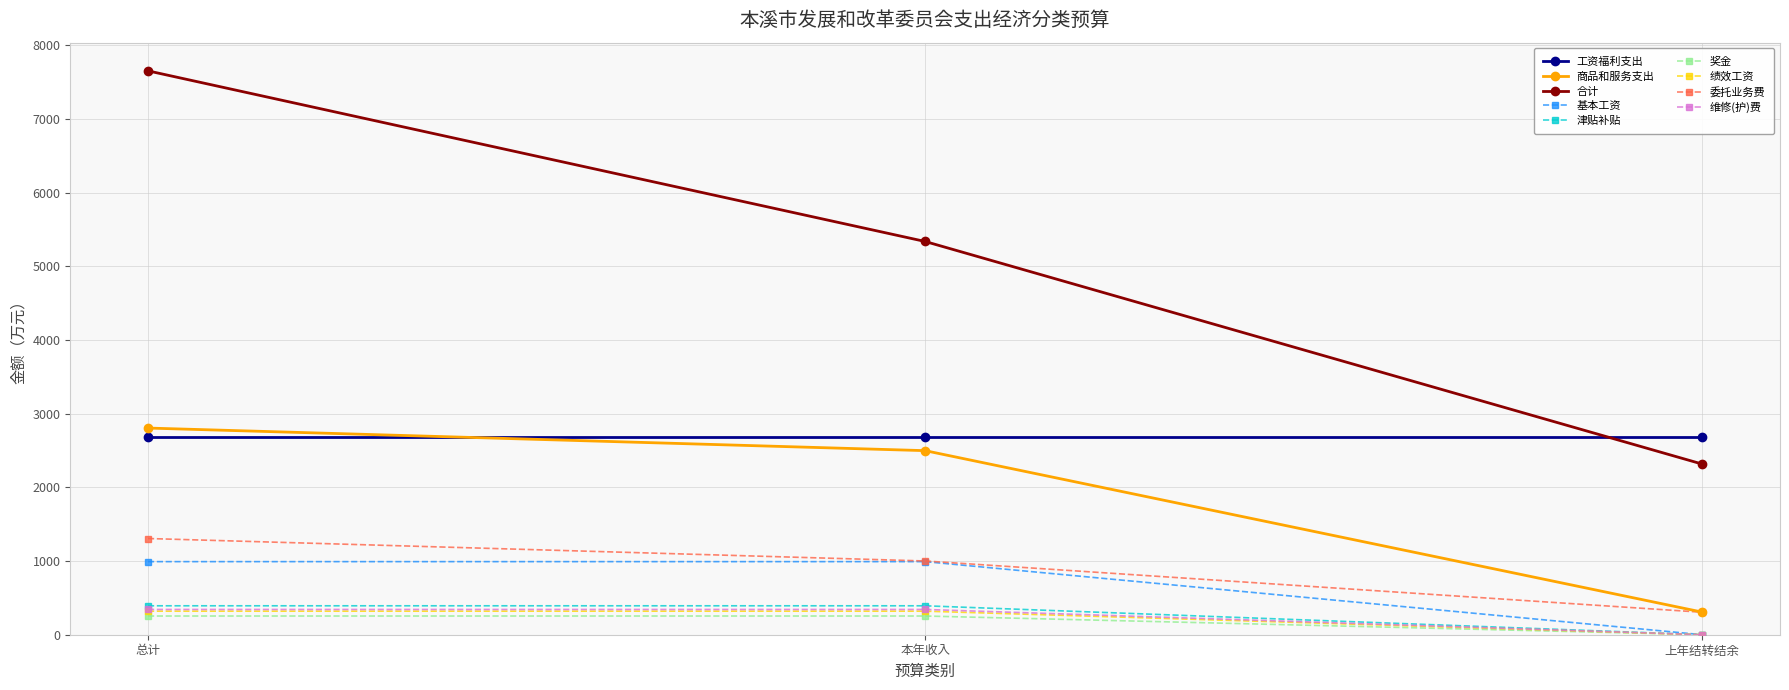

True or false: 维修(护)费 has a value of 0.0 at 上年结转结余.

True